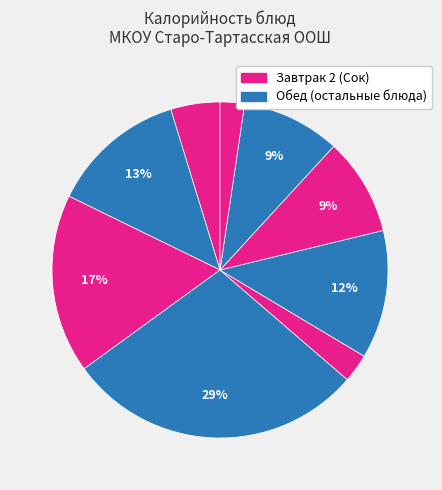

How many segments does this pie chart have?

9